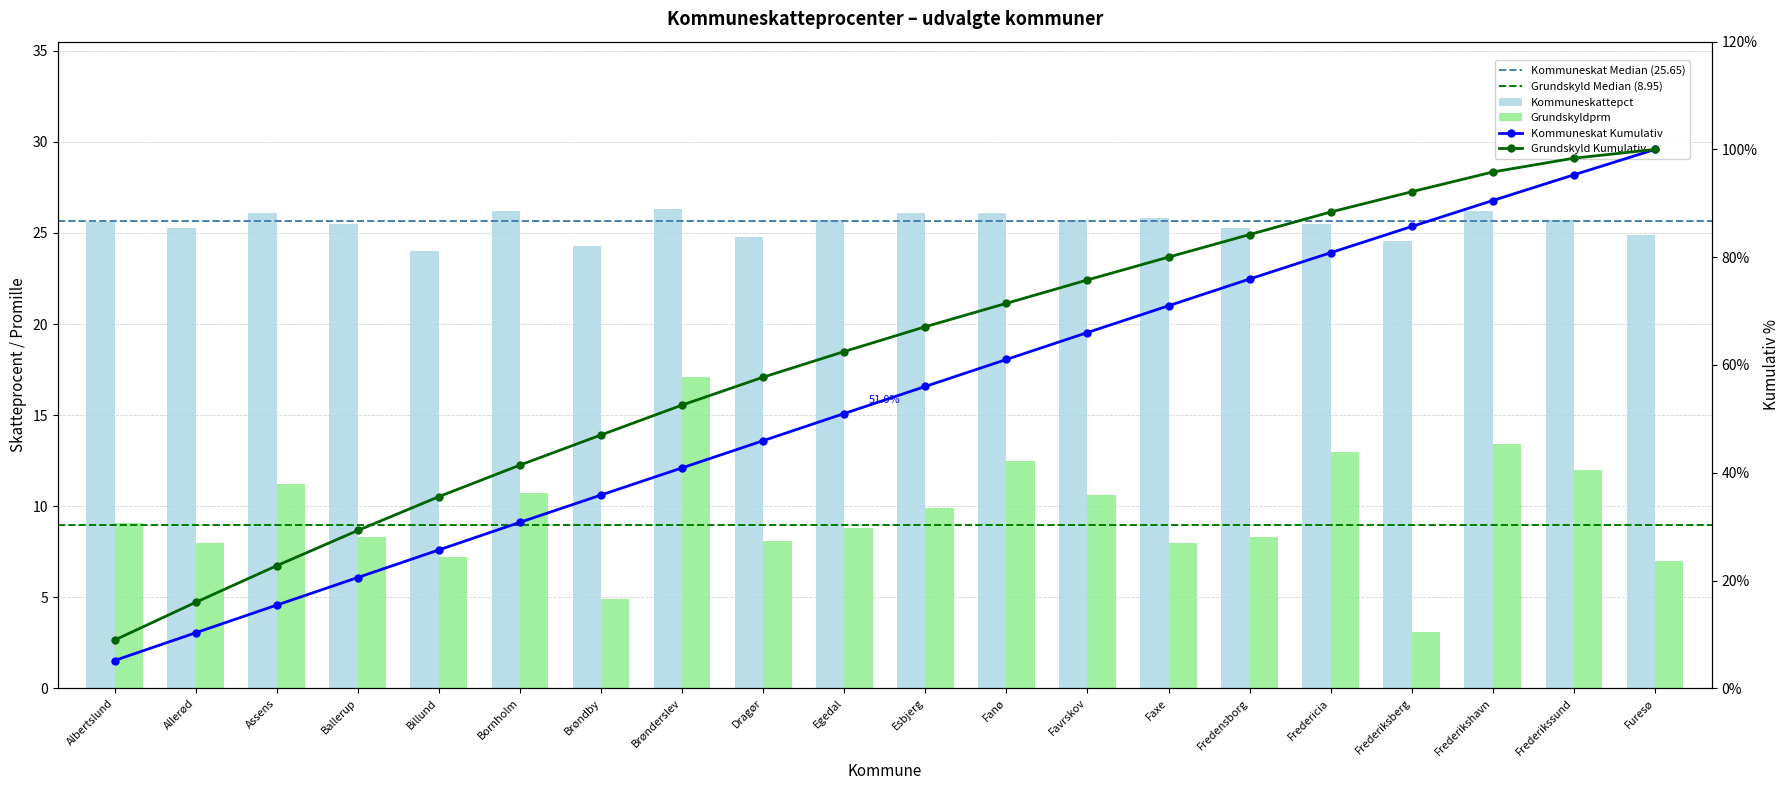

Which category has the highest value across all series?

Brønderslev